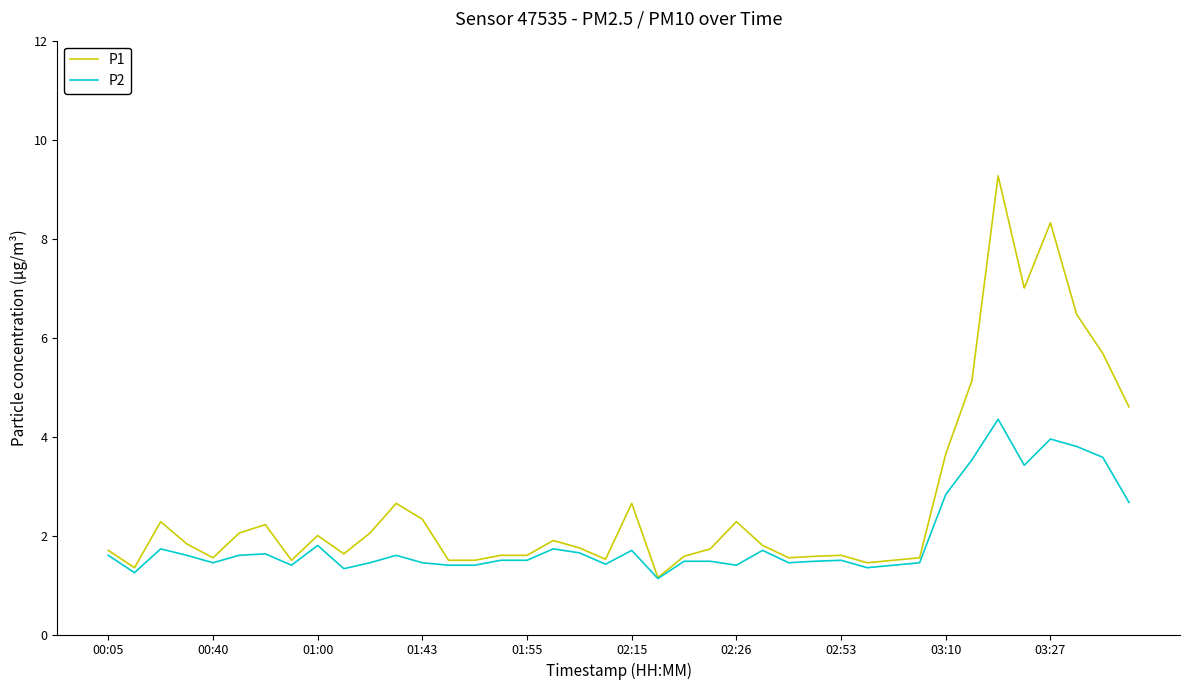

Which series has the largest range (max minus min)?

P1